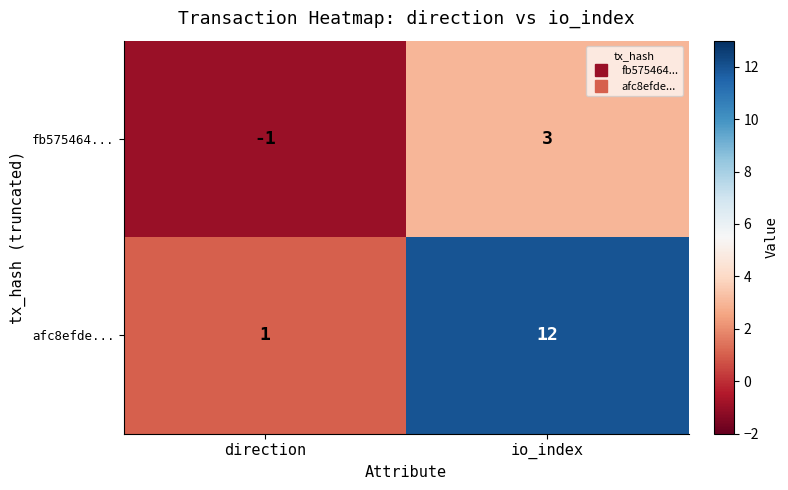

Reading right to left, extract all data points from this chart.

fb575464...: io_index=3	direction=-1
afc8efde...: io_index=12	direction=1